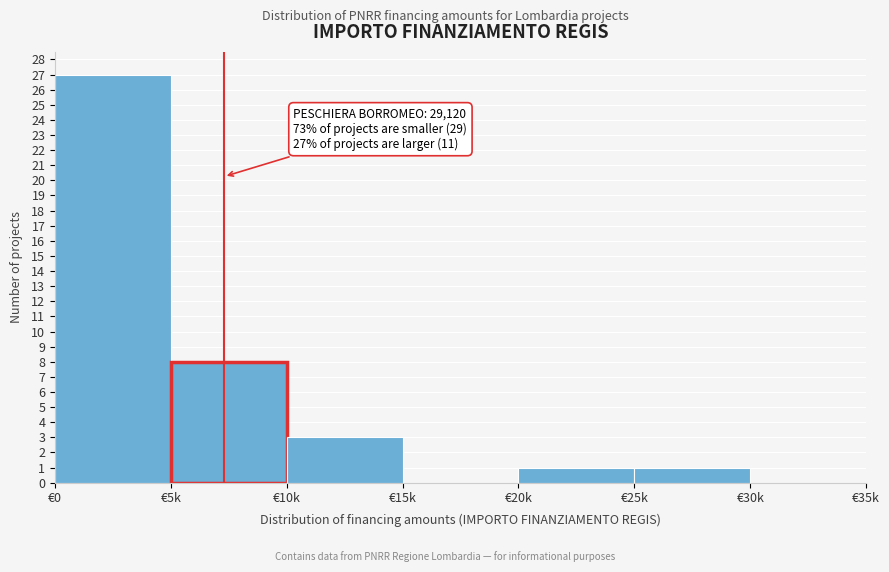

Reading left to right, what are all the values shown in this chart?

€0=27	€5k=8	€10k=3	€15k=0	€20k=1	€25k=1	€30k=0